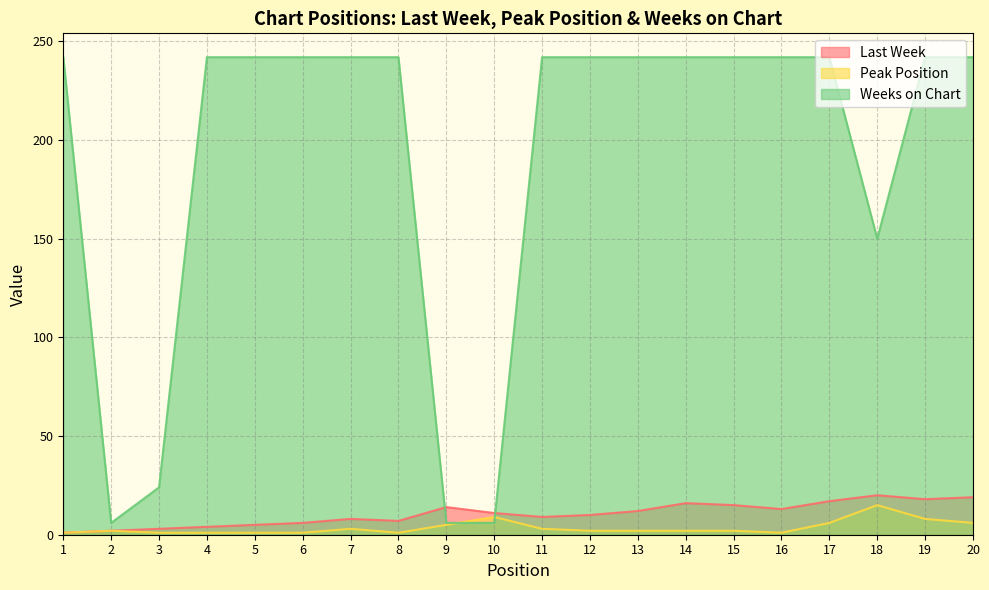

The Weeks on Chart series shows 385 at 13. True or false?

False